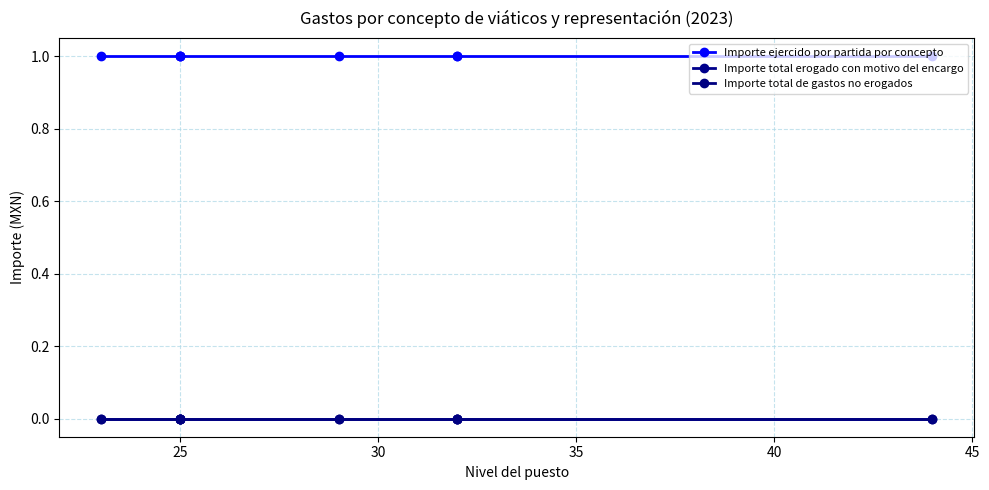

What is the greatest value displayed?

1